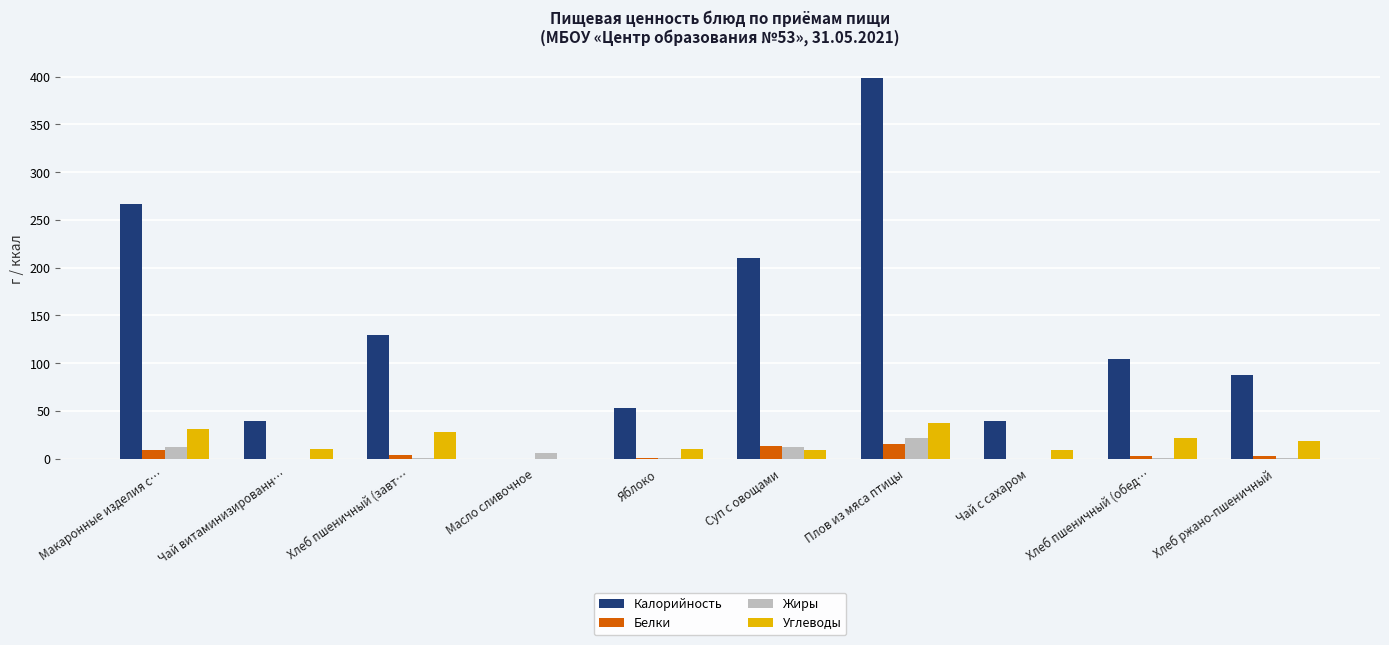

Which category has the highest value in the Жиры series?

Плов из мяса птицы